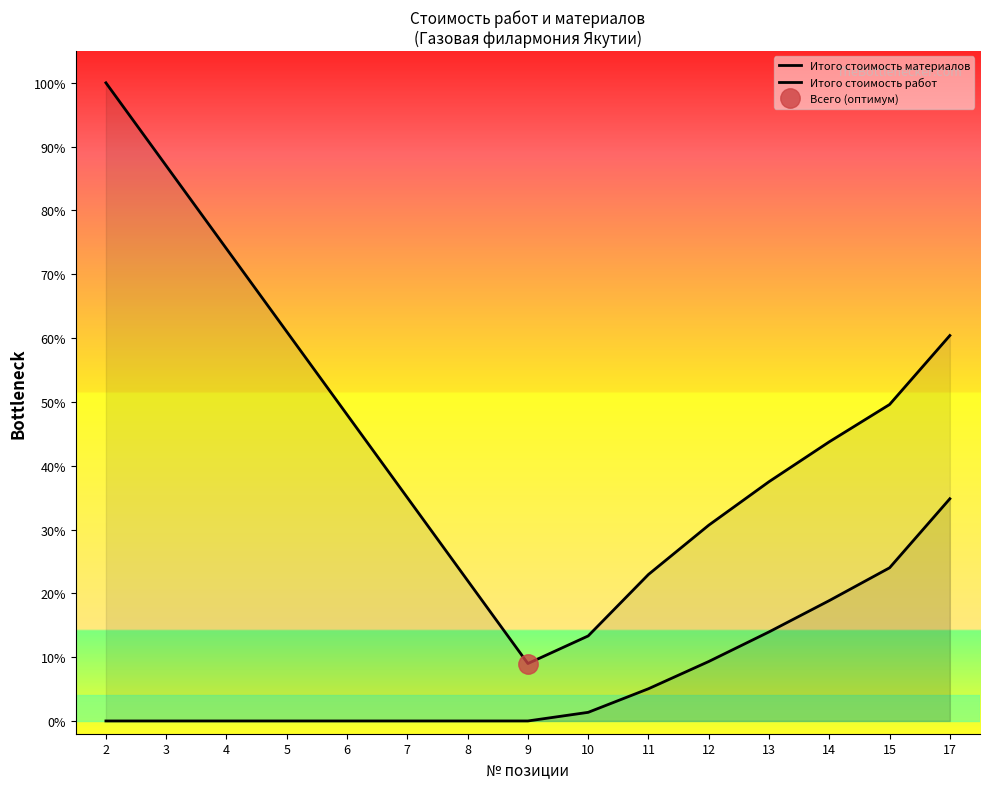

What is the average value of the Итого стоимость работ series?

0.1